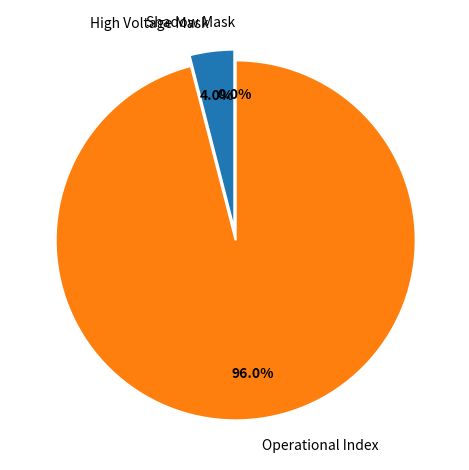

To the nearest percent, what portion does Operational Index represent?

96%